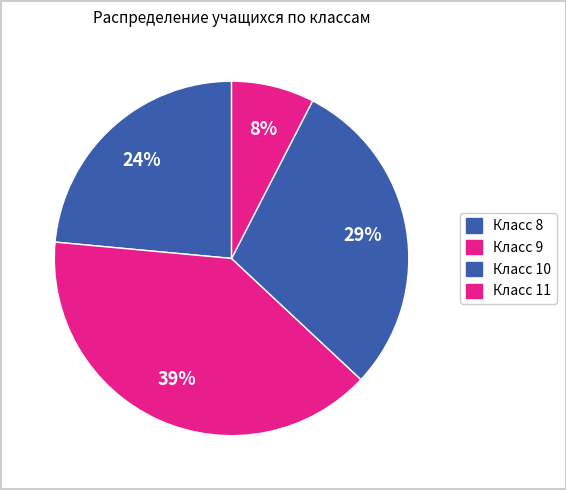

How many slices are in this pie chart?

4